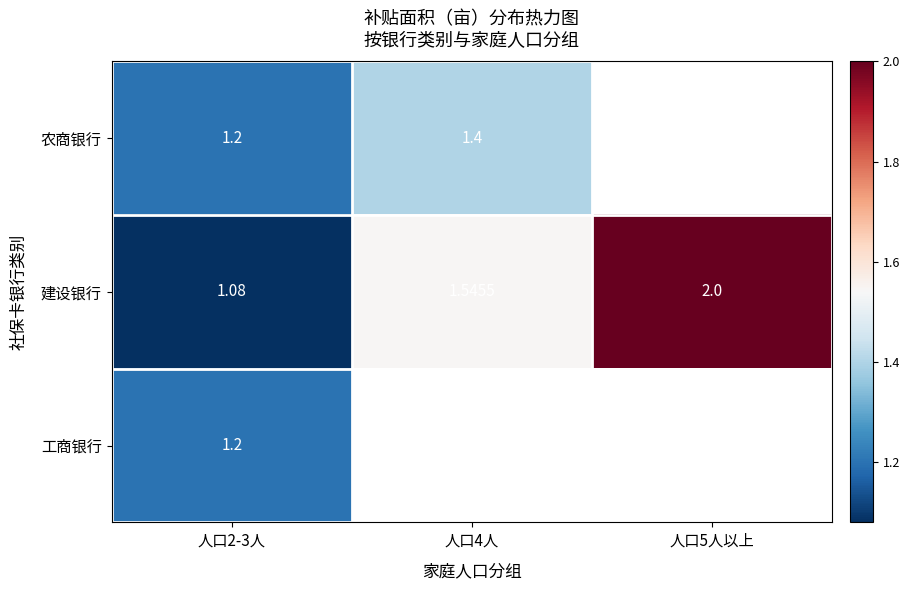

Which series has the largest total across all categories?

建设银行